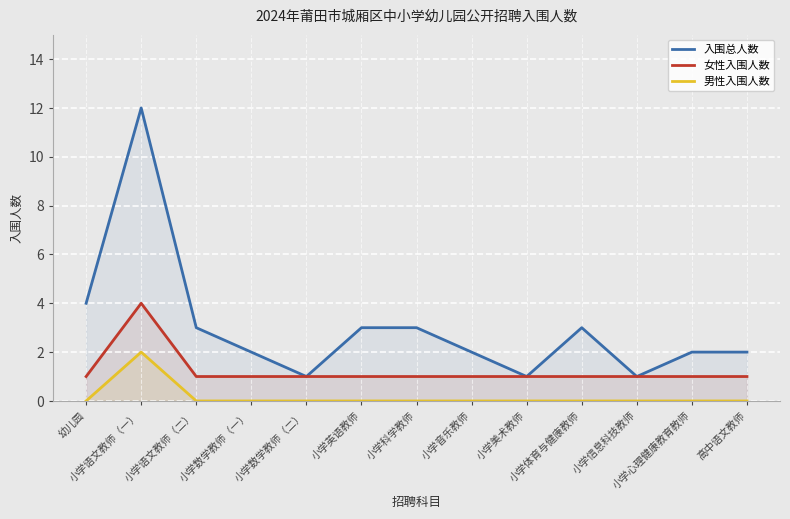

At 小学语文教师（二）, list the series in order from largest to smallest.

入围总人数, 女性入围人数, 男性入围人数